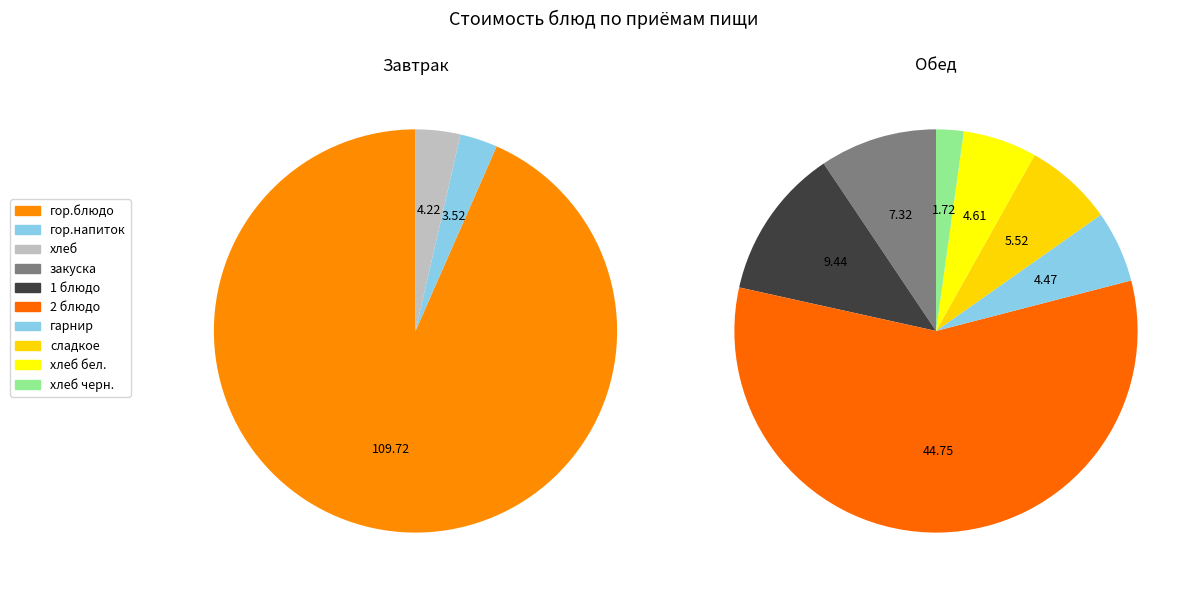

What is the largest slice in the pie chart?

гор.блюдо